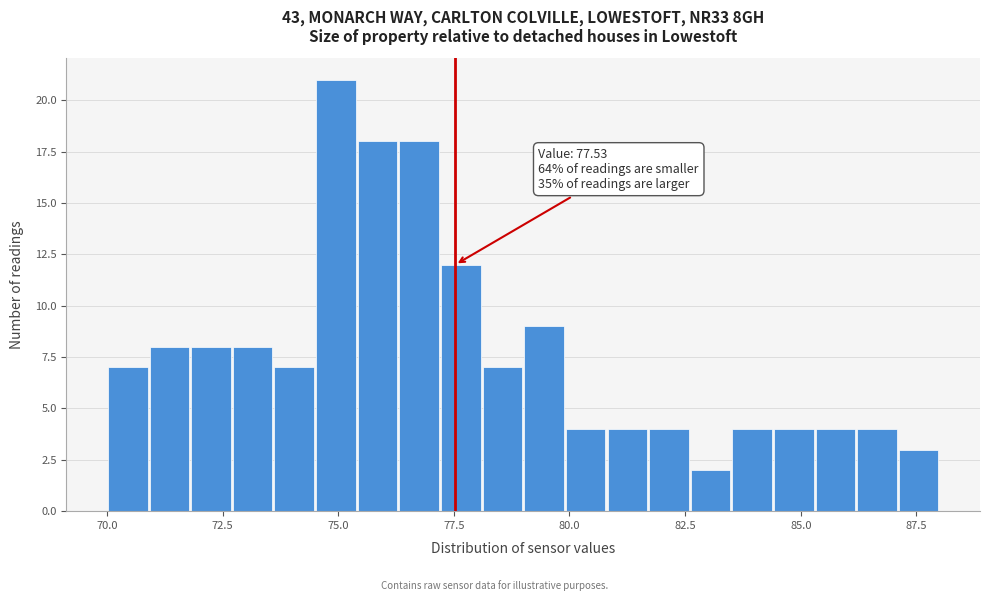

Read against the x-axis, roughly where is the centre of the tallest bar?

75.0